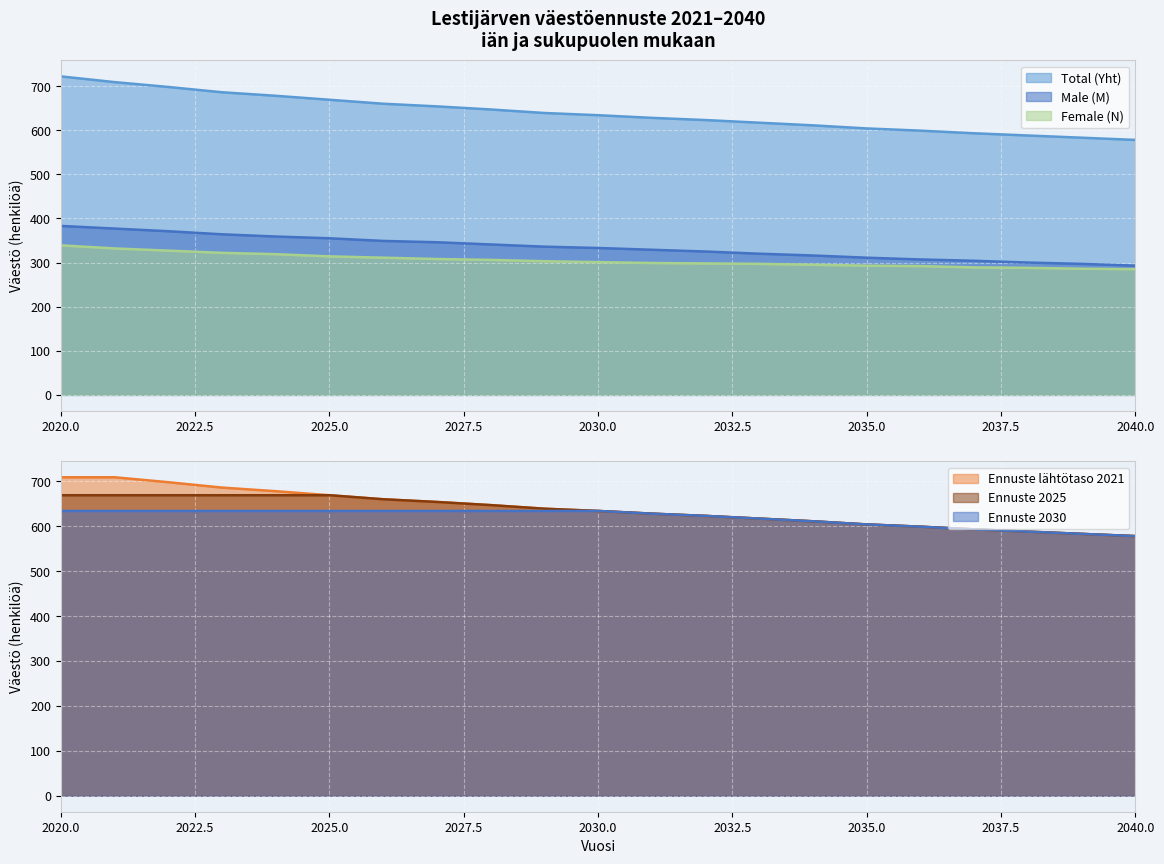

How many data points in 2025 Yht are above 634?

10